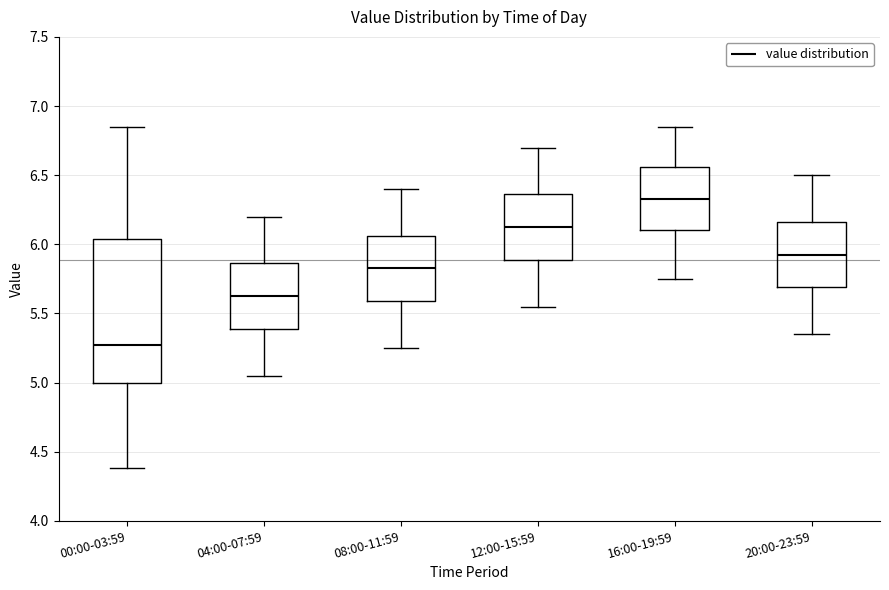

Which box is the tallest, from its lower edge to its upper edge?

00:00-03:59